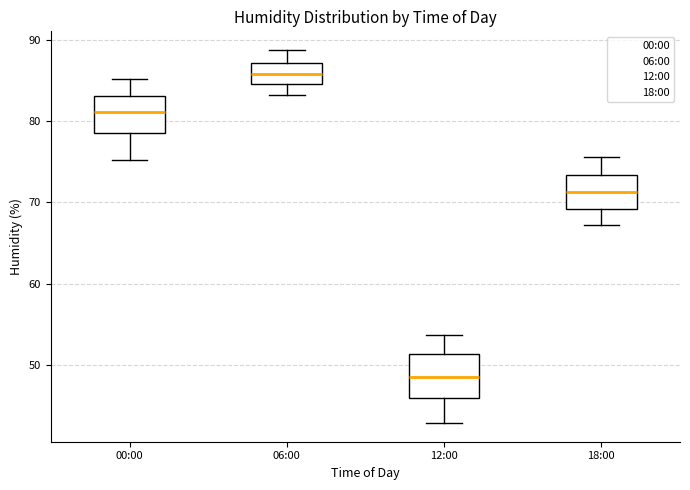

Where is the lower edge of the box for 12:00 on the y-axis? The values are not printed on the chart, so give them approximately, as read against the axis.

46